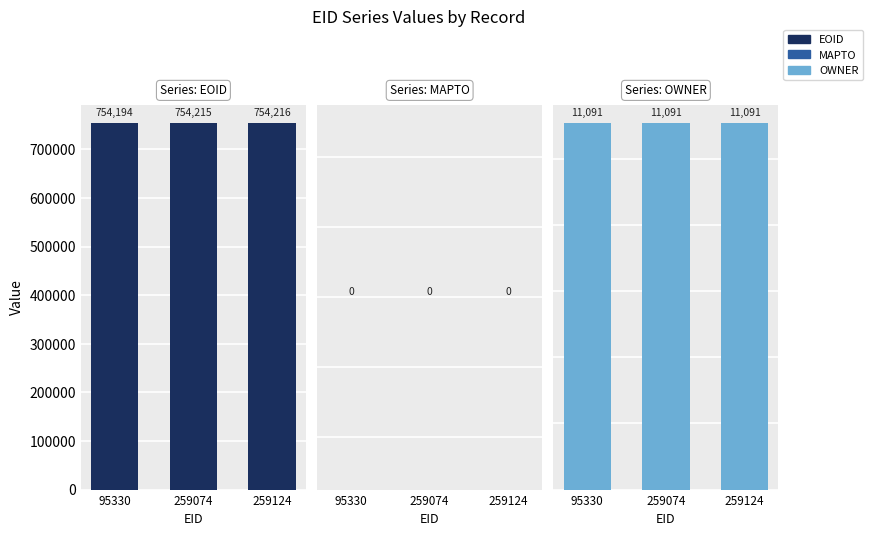

Reading right to left, transcribe all the data shown in this chart.

EOID: 754216	754215	754194
MAPTO: 0	0	0
OWNER: 11091	11091	11091